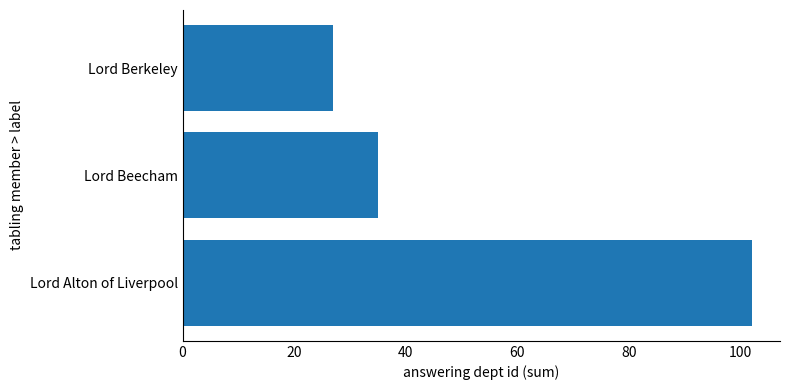

Reading bottom to top, what are all the values shown in this chart?

102	35	27